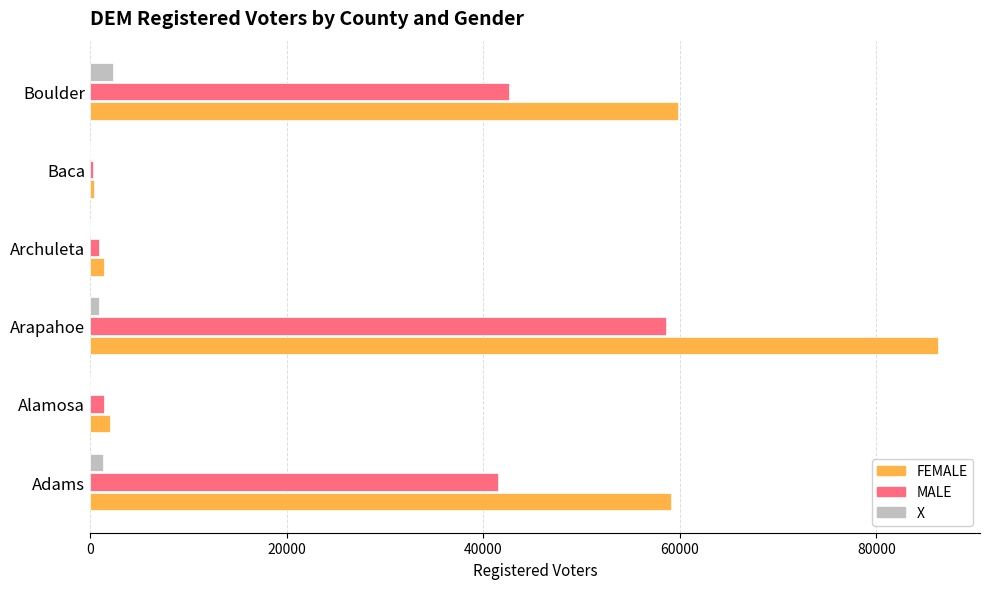

The value of FEMALE at Boulder is 89242. True or false?

False